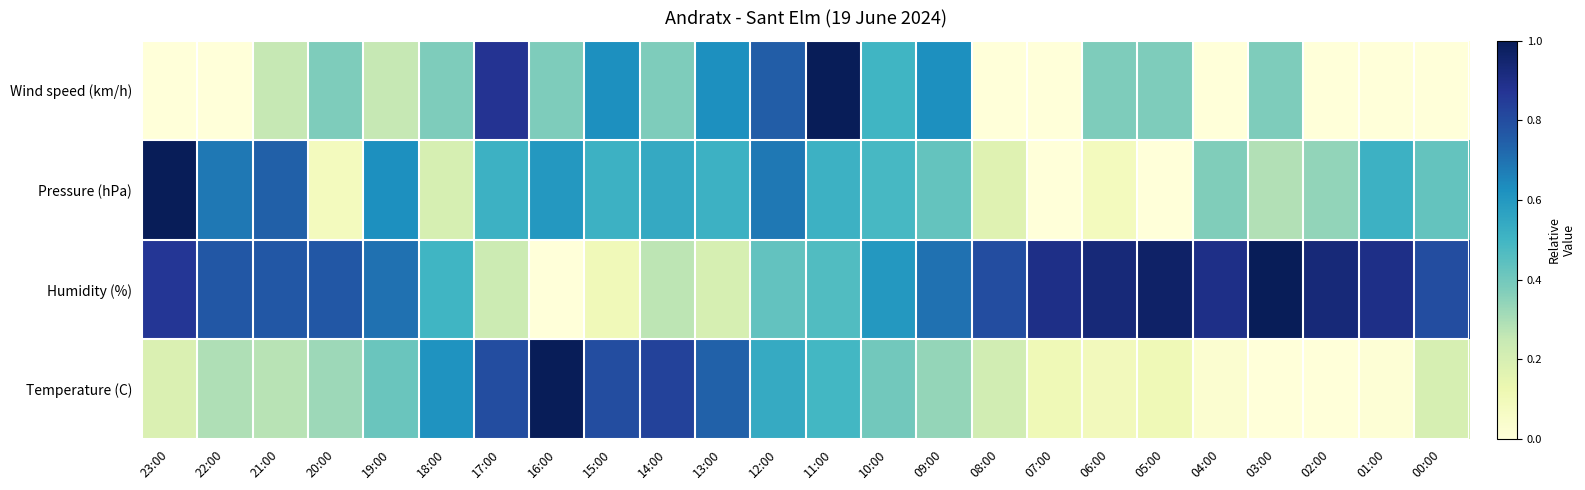

What is the maximum value shown in the chart?

1.0